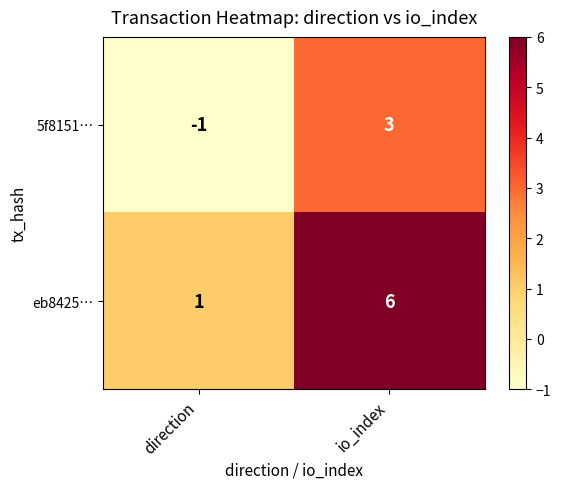

Which category has the highest value in the 5f8151… series?

io_index